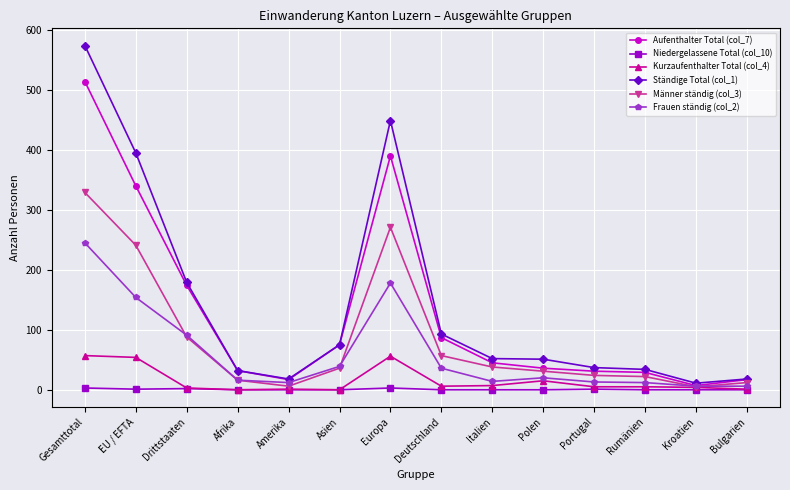

Where is the first local maximum for Männer ständig (col_3)?

Europa